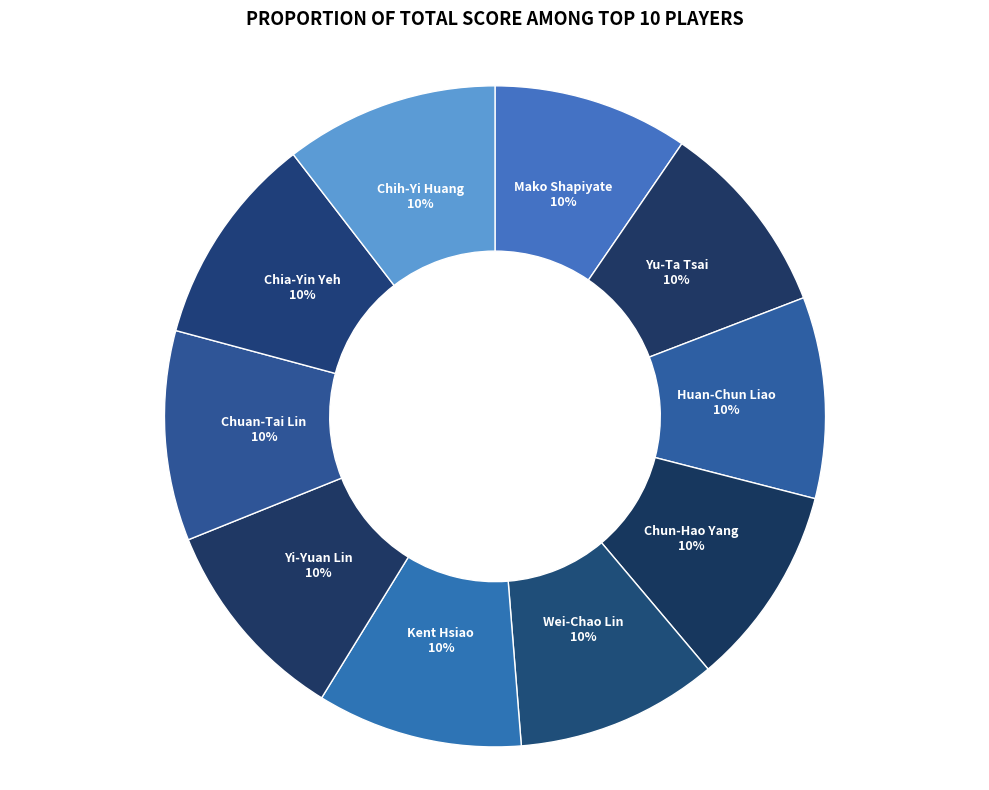

What percentage is the Mako Shapiyate slice, to the nearest percent?

10%